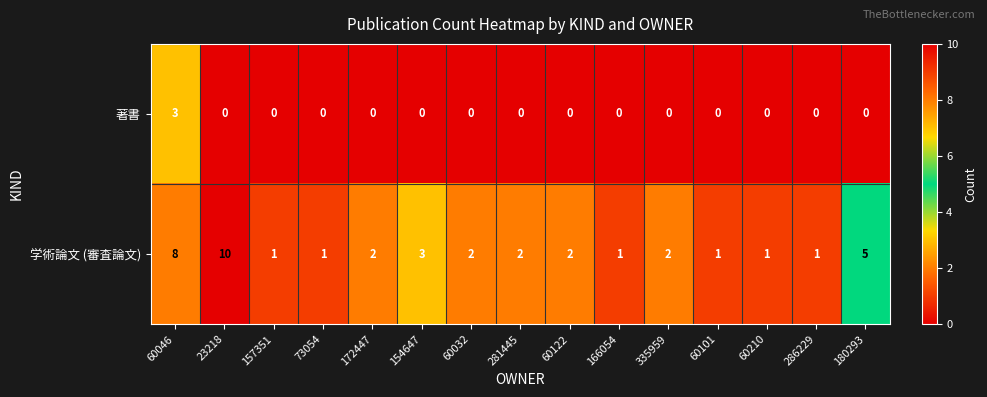

True or false: 著書 has a value of 0 at 60101.

True